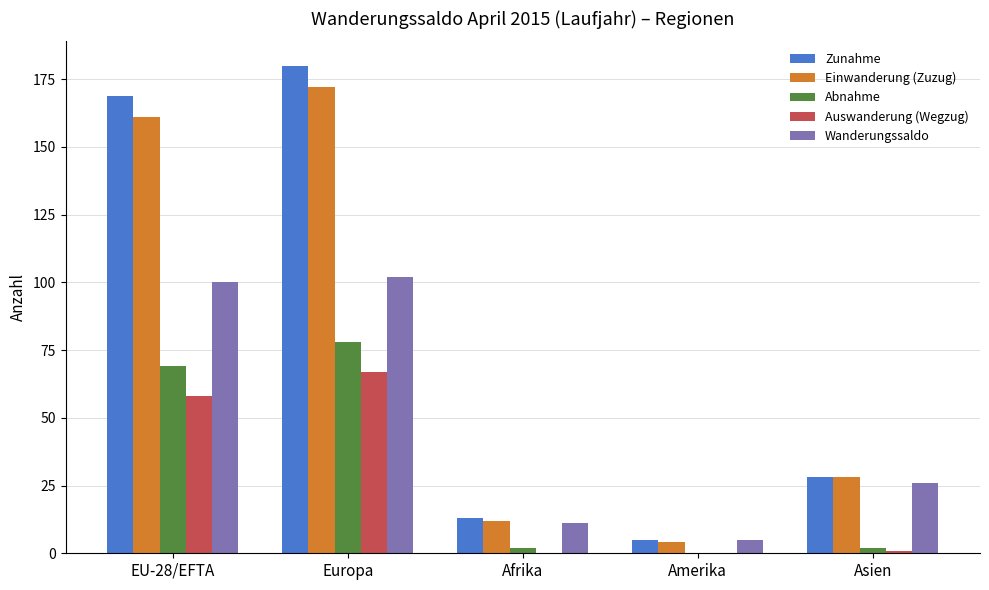

Is the value of Wanderungssaldo at Afrika greater than the value of Auswanderung (Wegzug) at EU-28/EFTA?

No